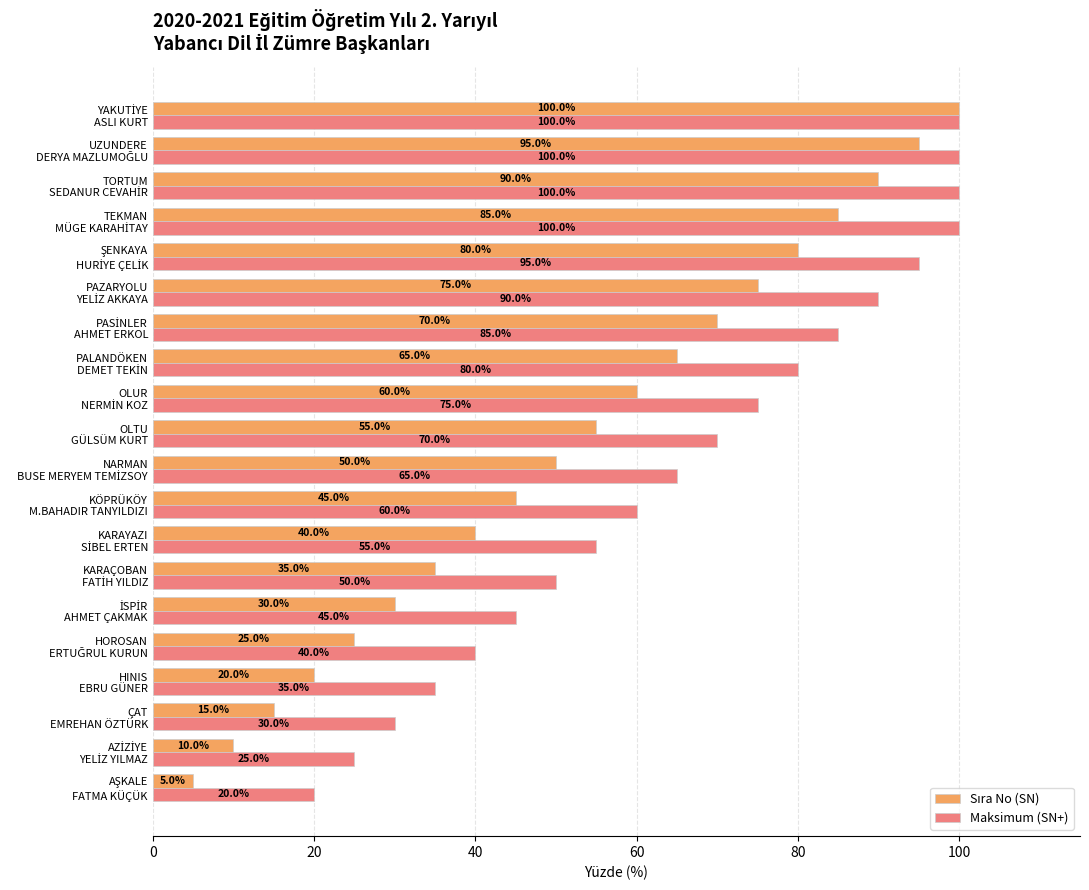

What is the minimum value for Maksimum (SN+)?

20.0